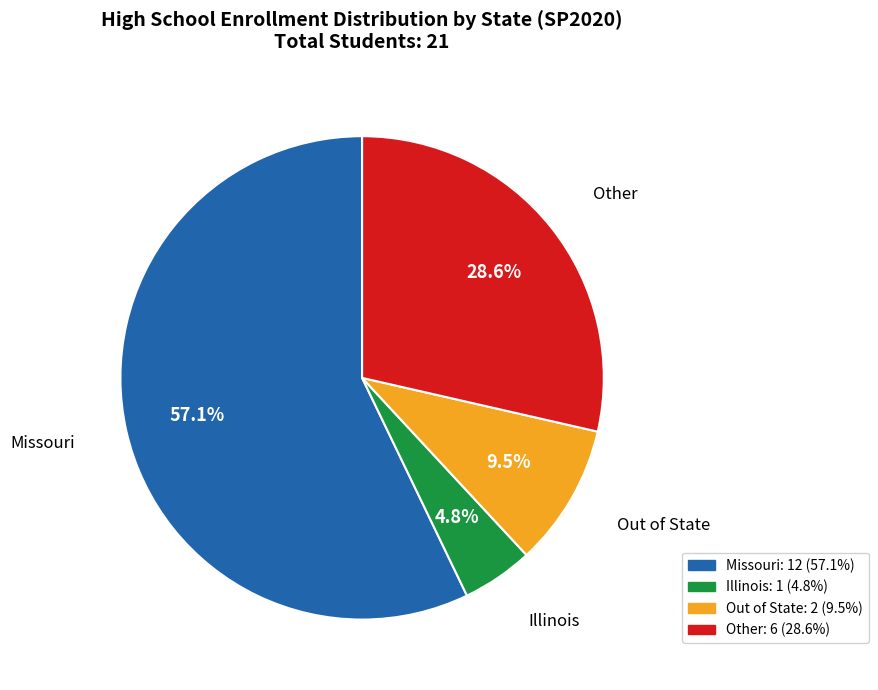

What is the largest slice in the pie chart?

Missouri